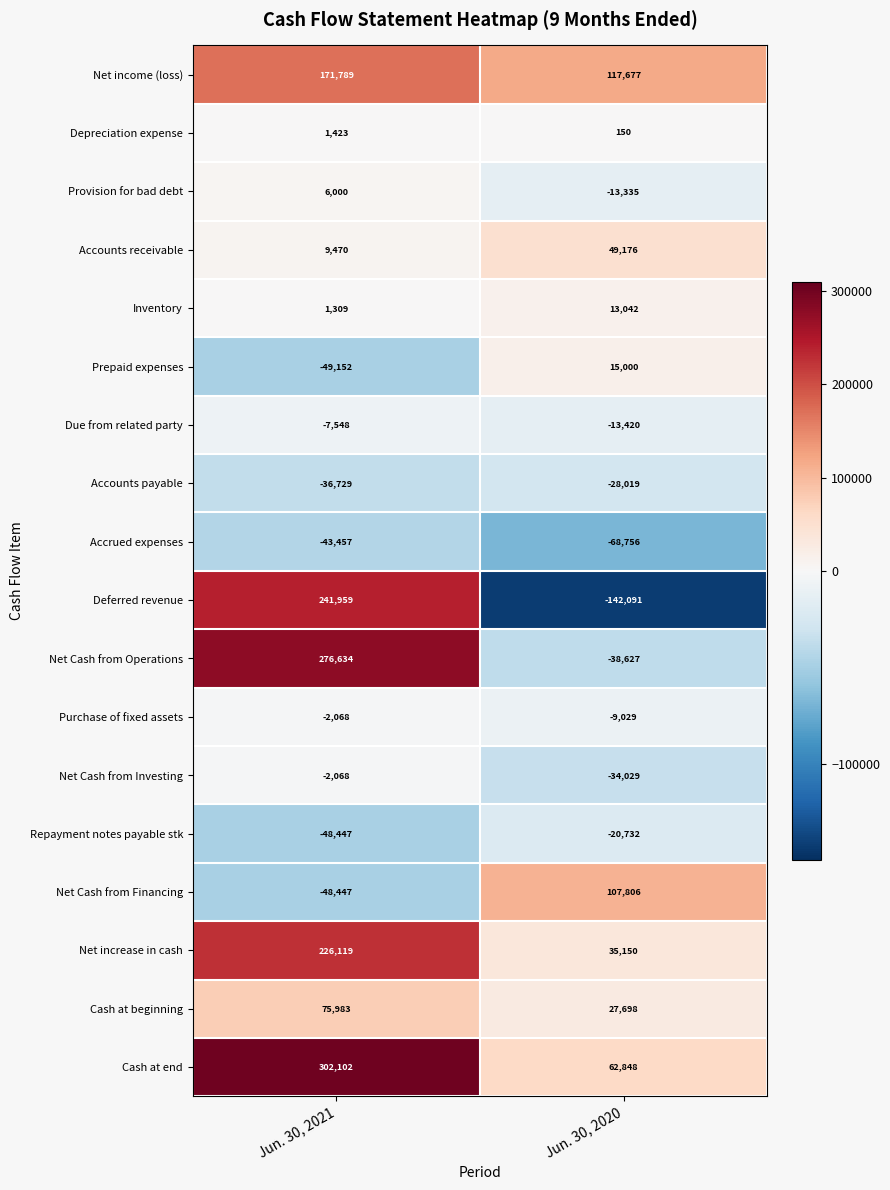

Which series has the widest spread of values?

Deferred revenue